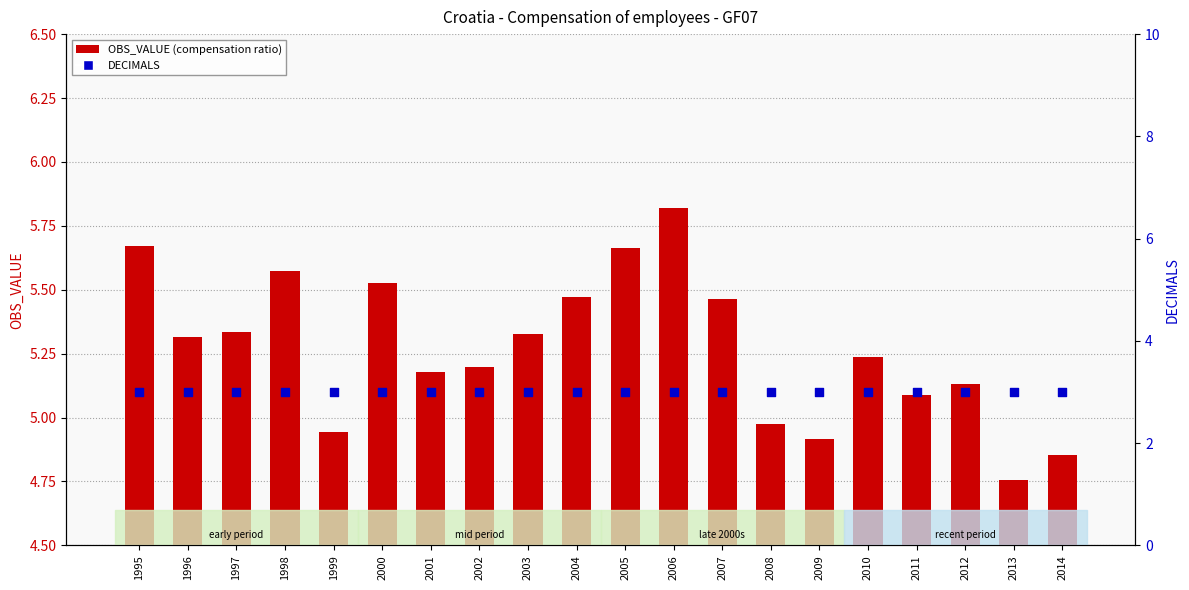

What are all the series names shown in the legend?

OBS_VALUE (compensation ratio), DECIMALS